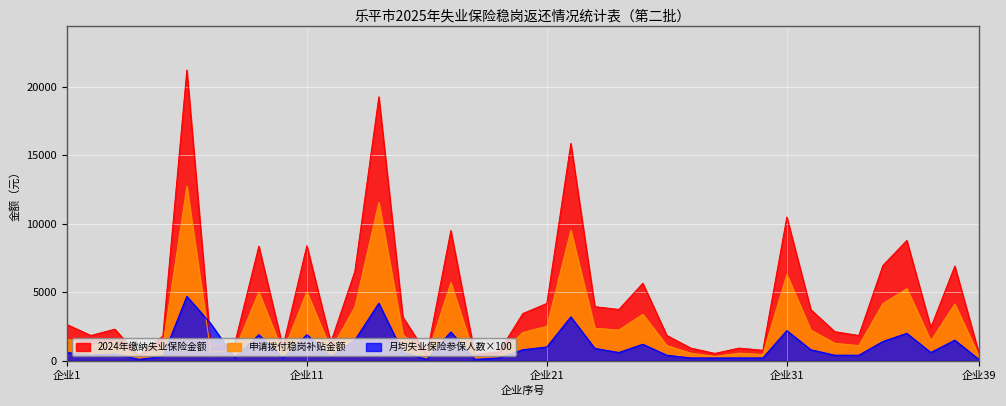

At which category is the sum across all series the highest?

6